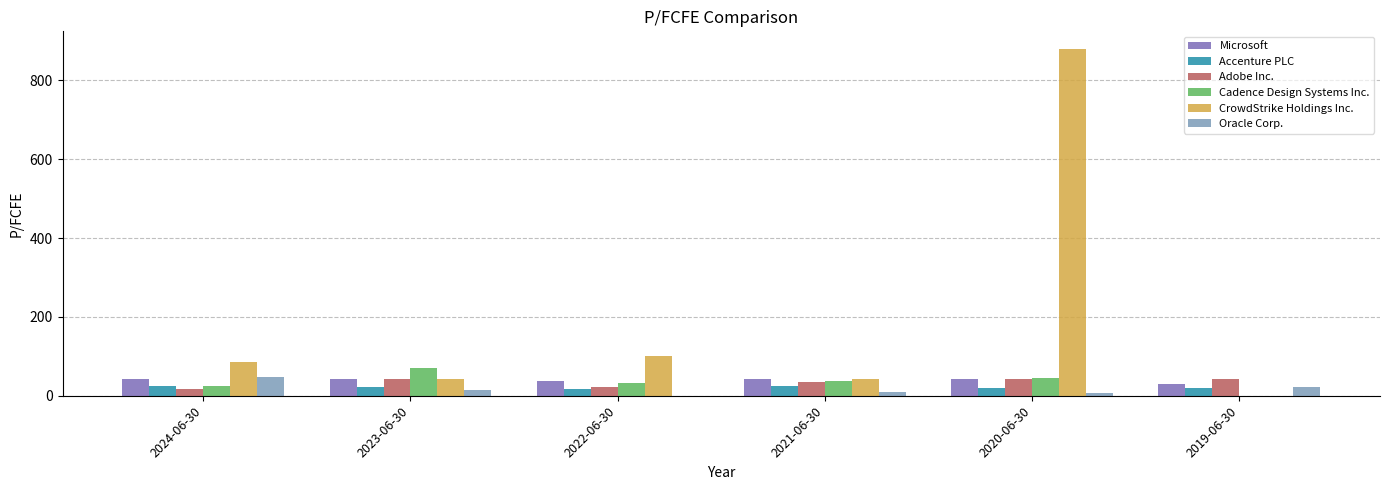

What is the difference between the Oracle Corp. values at 2021-06-30 and 2020-06-30?

2.1